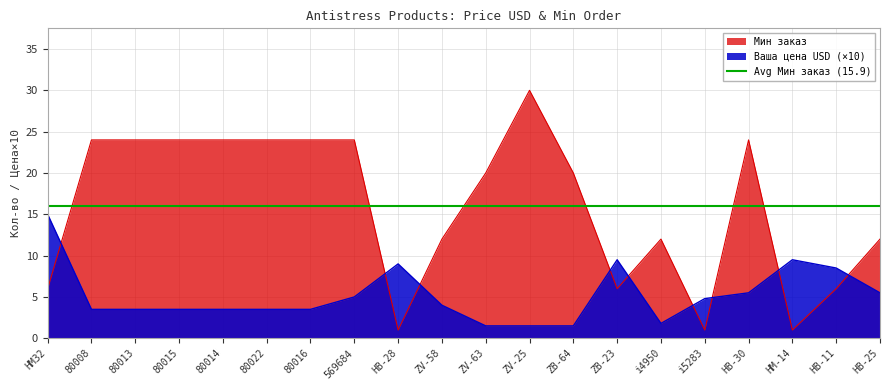

How many series are shown in this chart?

2